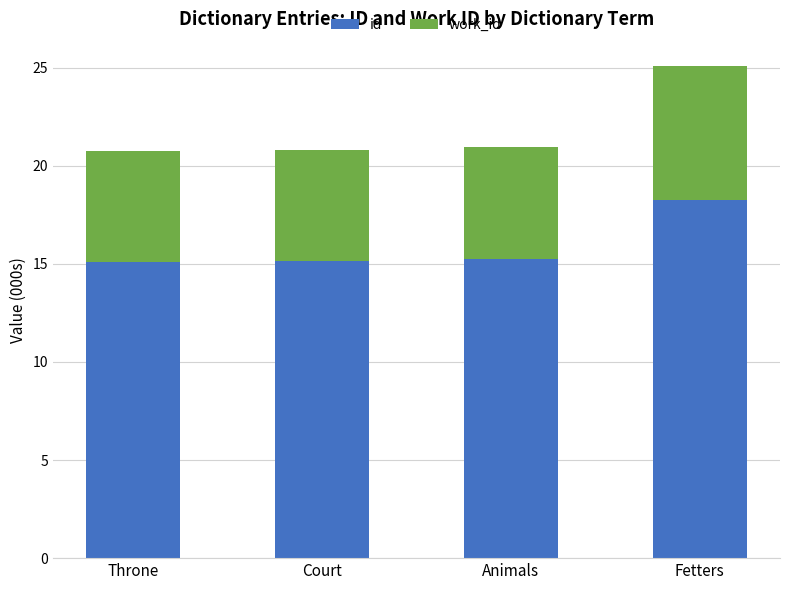

Does the chart contain any negative values?

No